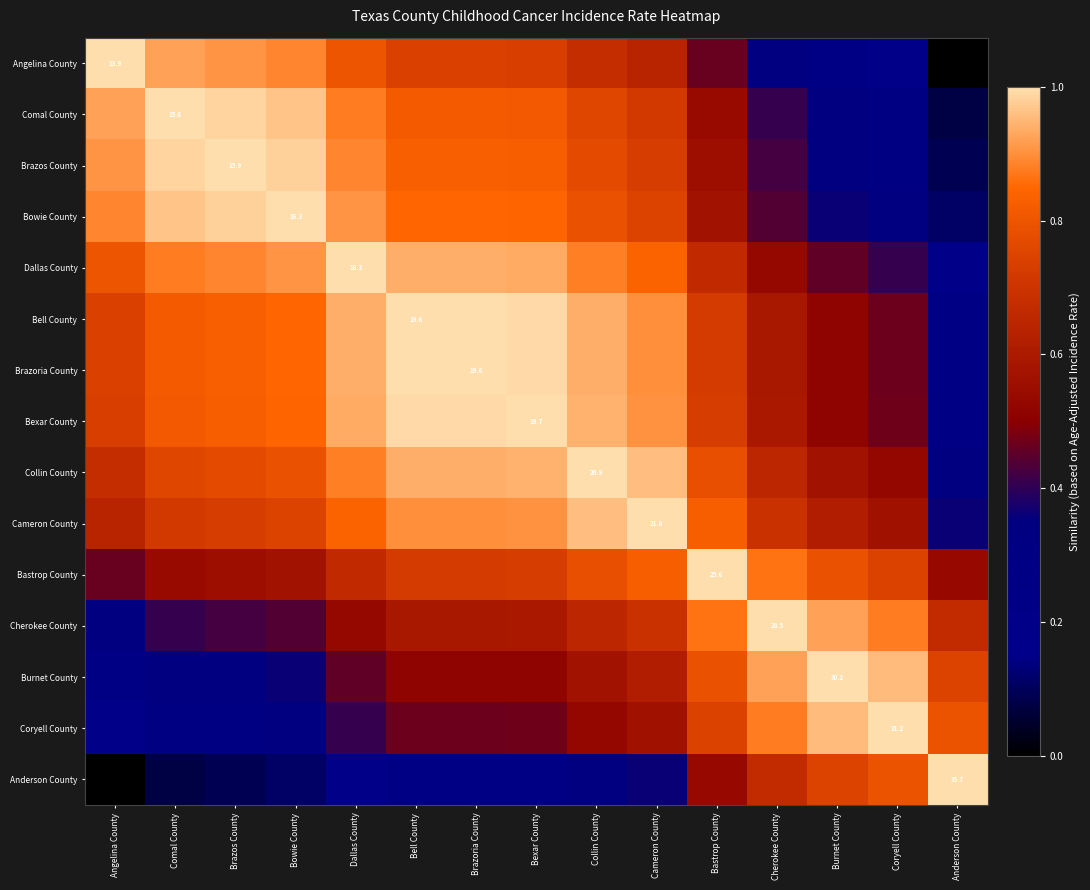

Is it true that Brazoria County equals 0.2 at Coryell County?

False